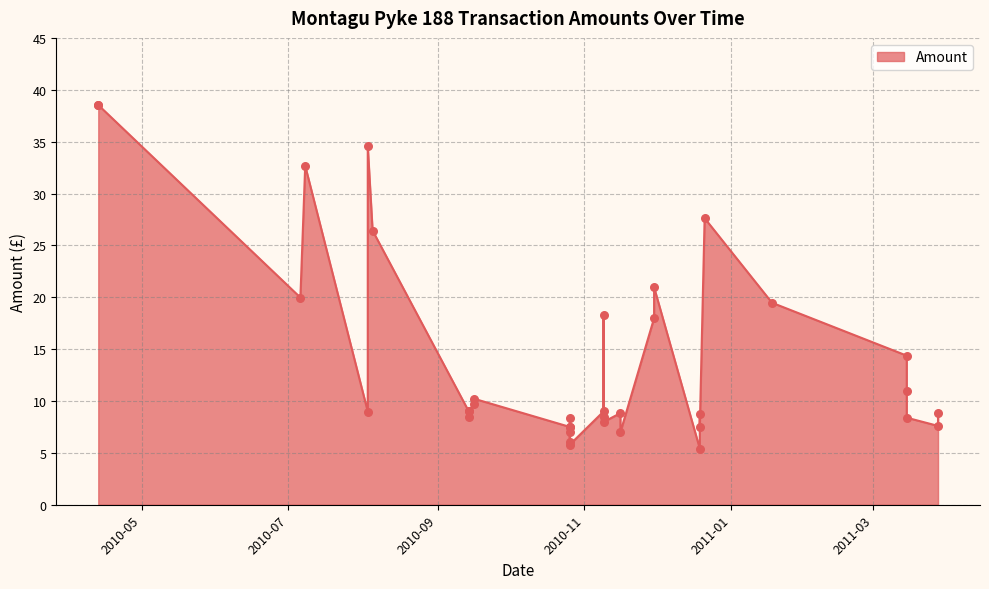

What is the change in value from 2010-09-14 to 2011-03-15?

+2.0